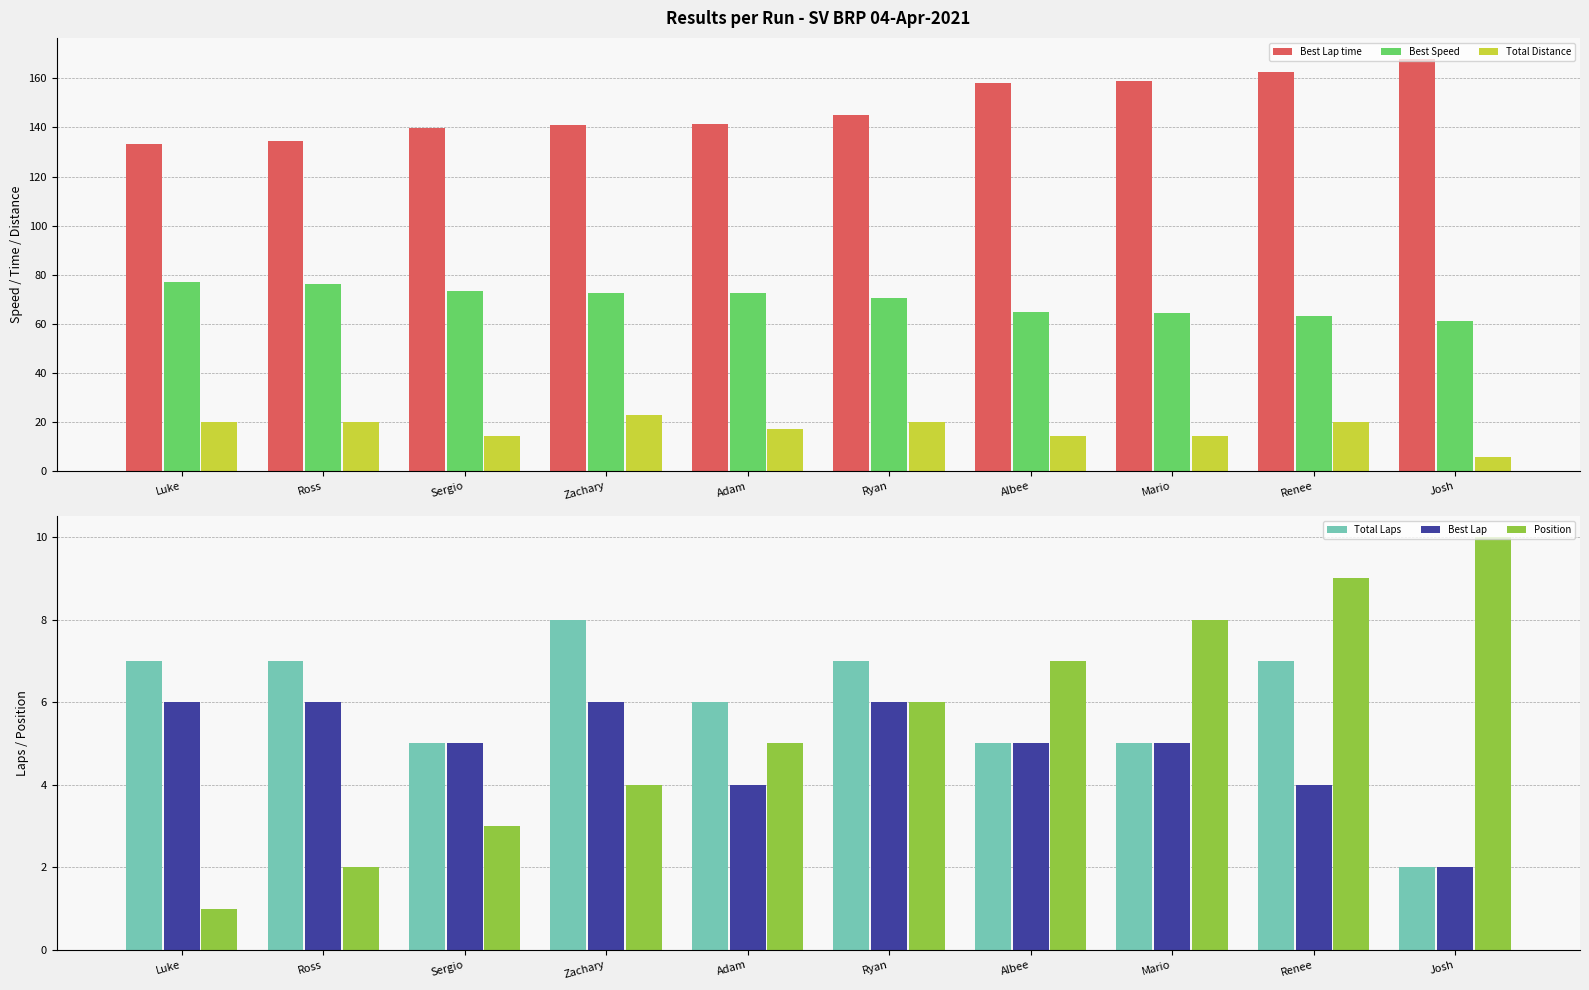

Where does the Total Laps series first go above 7?

Zachary